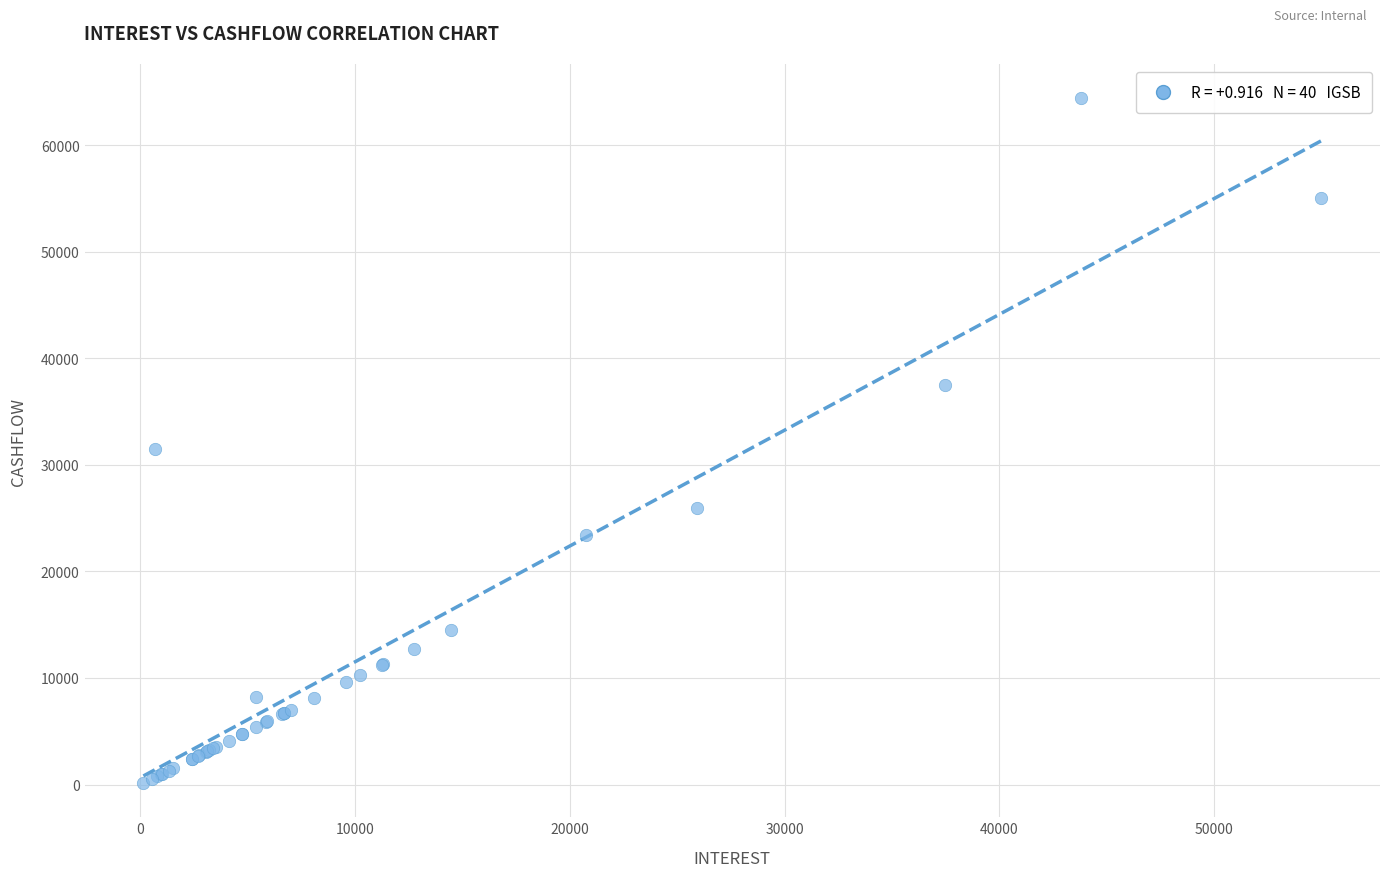

What Y value in the scatter plot is closest to 32266?

31471.1